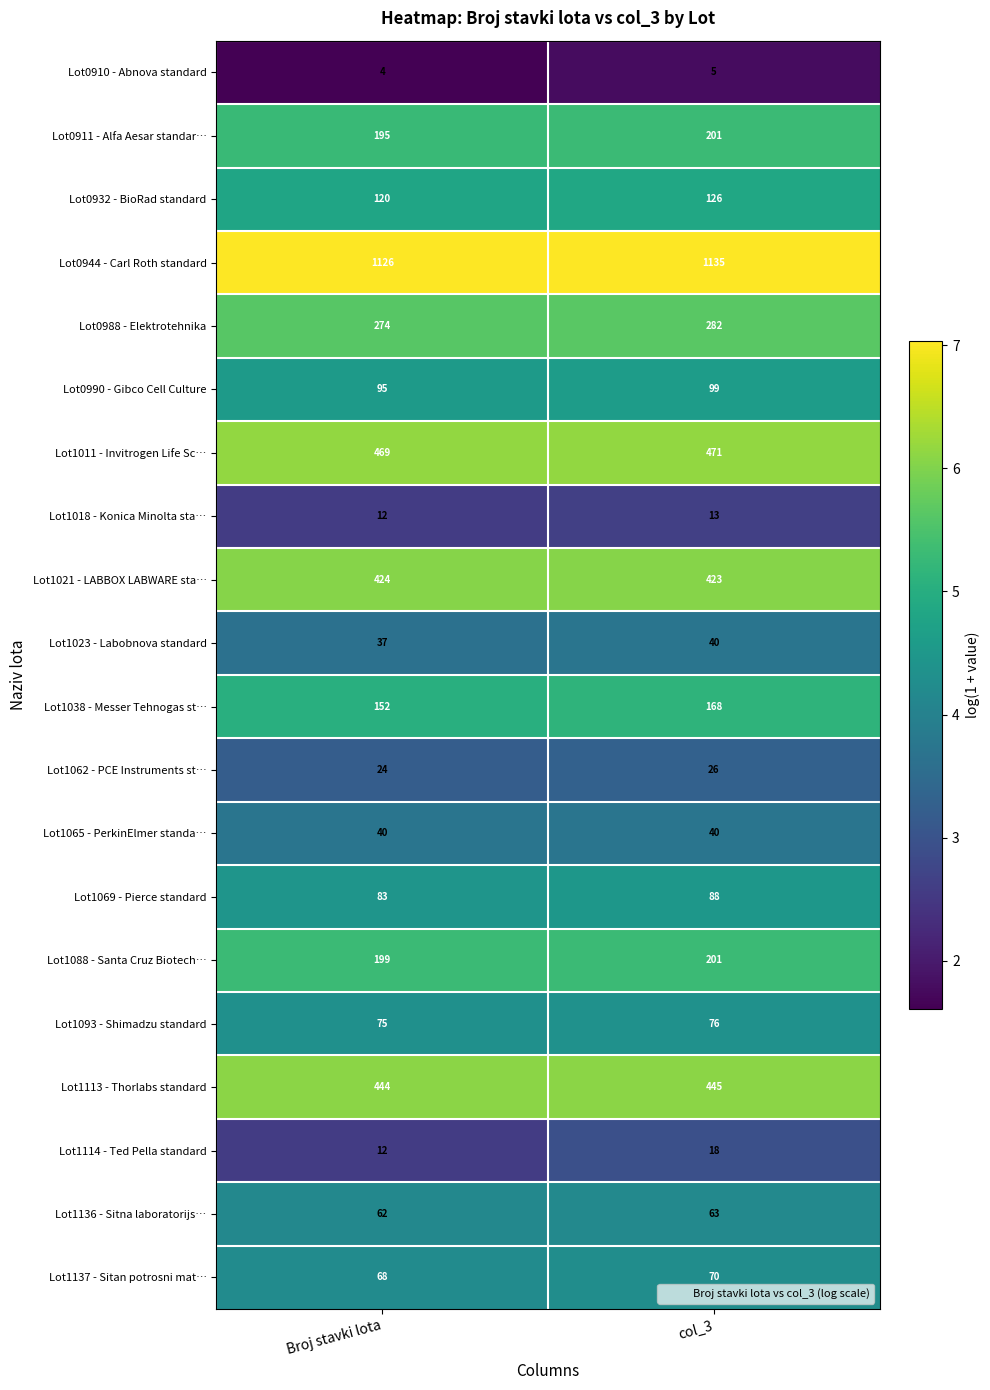

At which category does the chart reach its peak across all series?

col_3